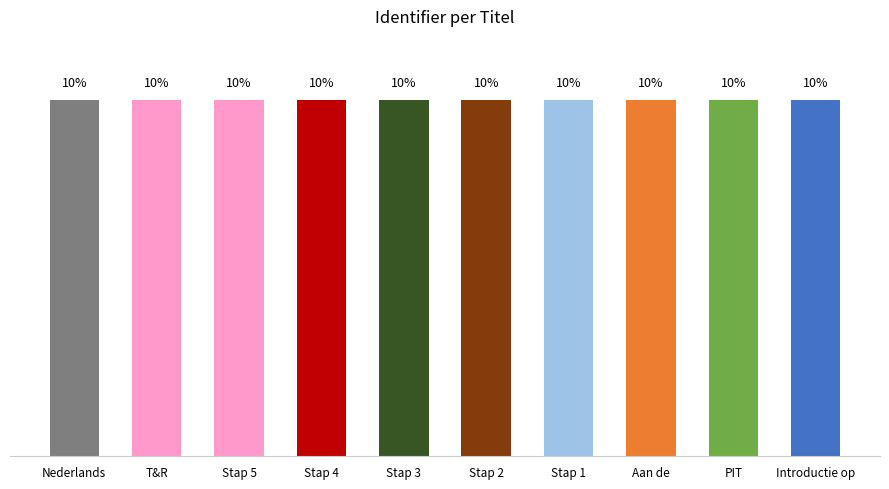

What is the label of the 9th bar from the right?

T&R